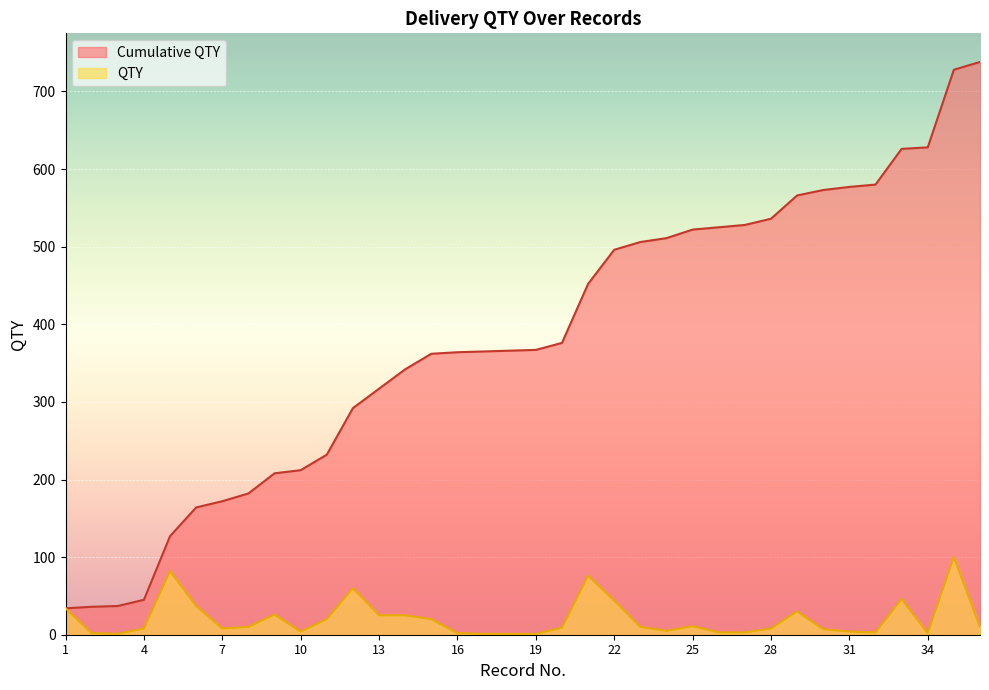

The value of Cumulative QTY at 32 is 580. True or false?

True